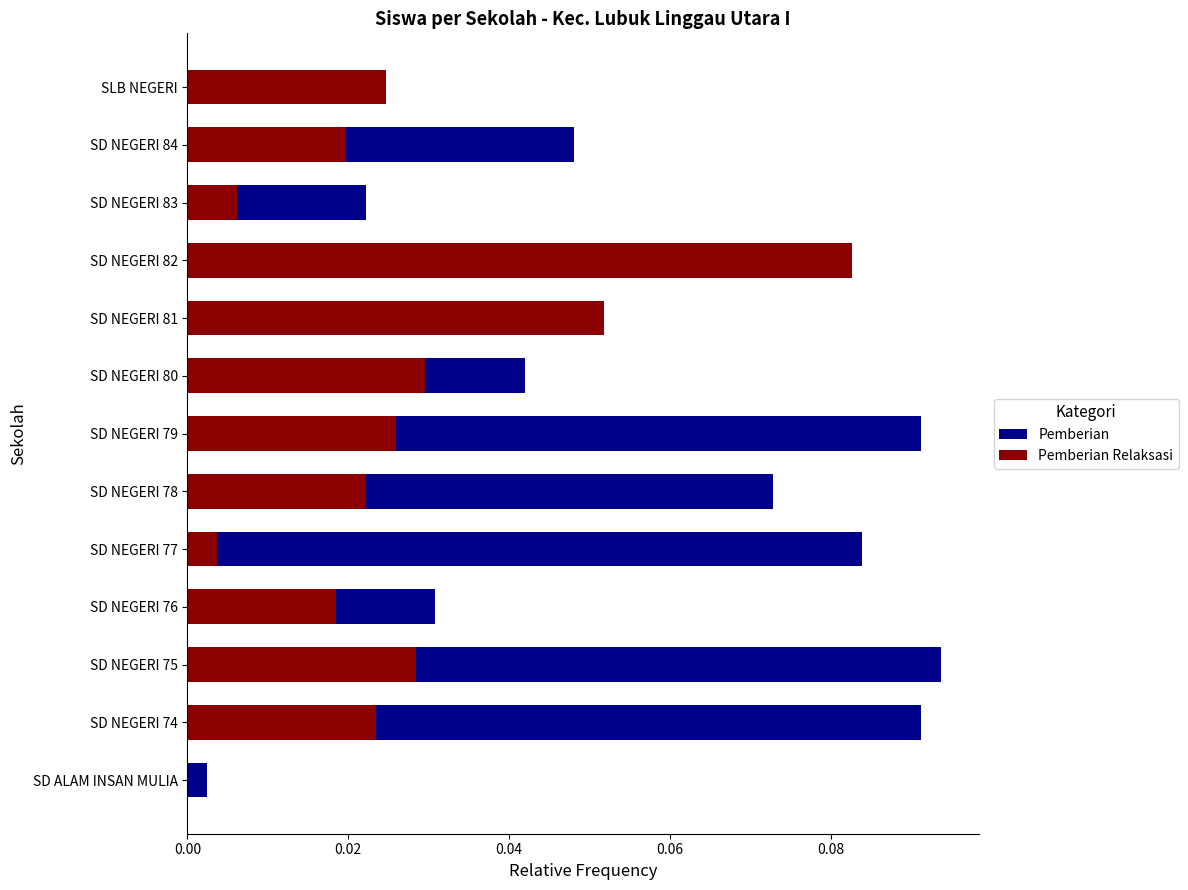

Is it true that Pemberian equals 0.0 at SLB NEGERI?

True